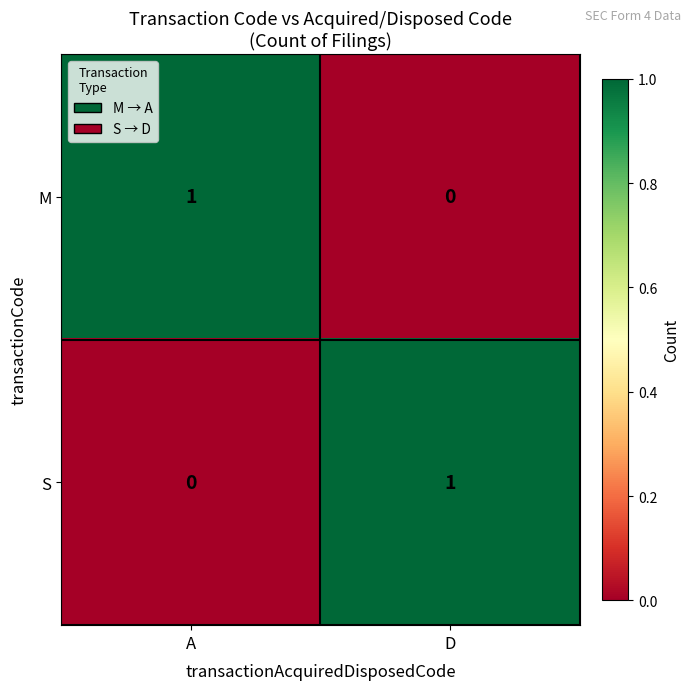

The S series shows 2 at D. True or false?

False